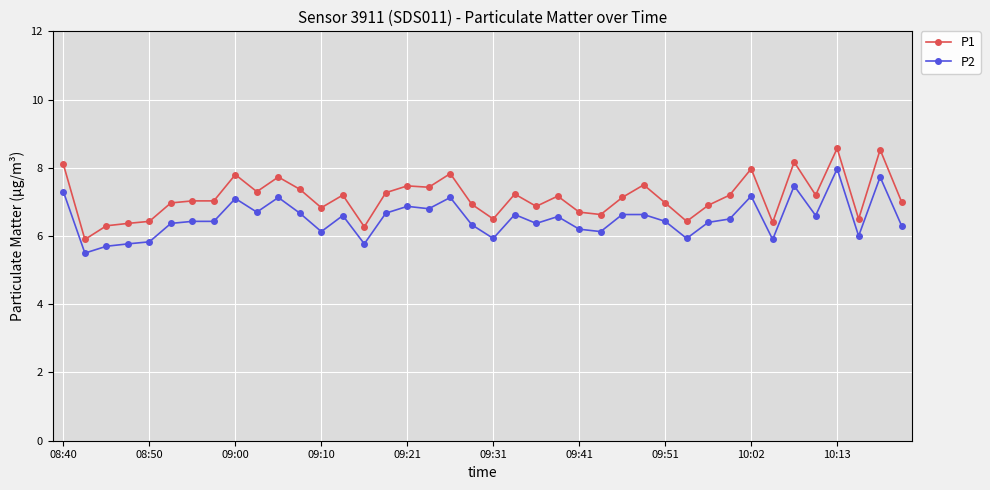

At how many categories does at least one series exceed 5?

40